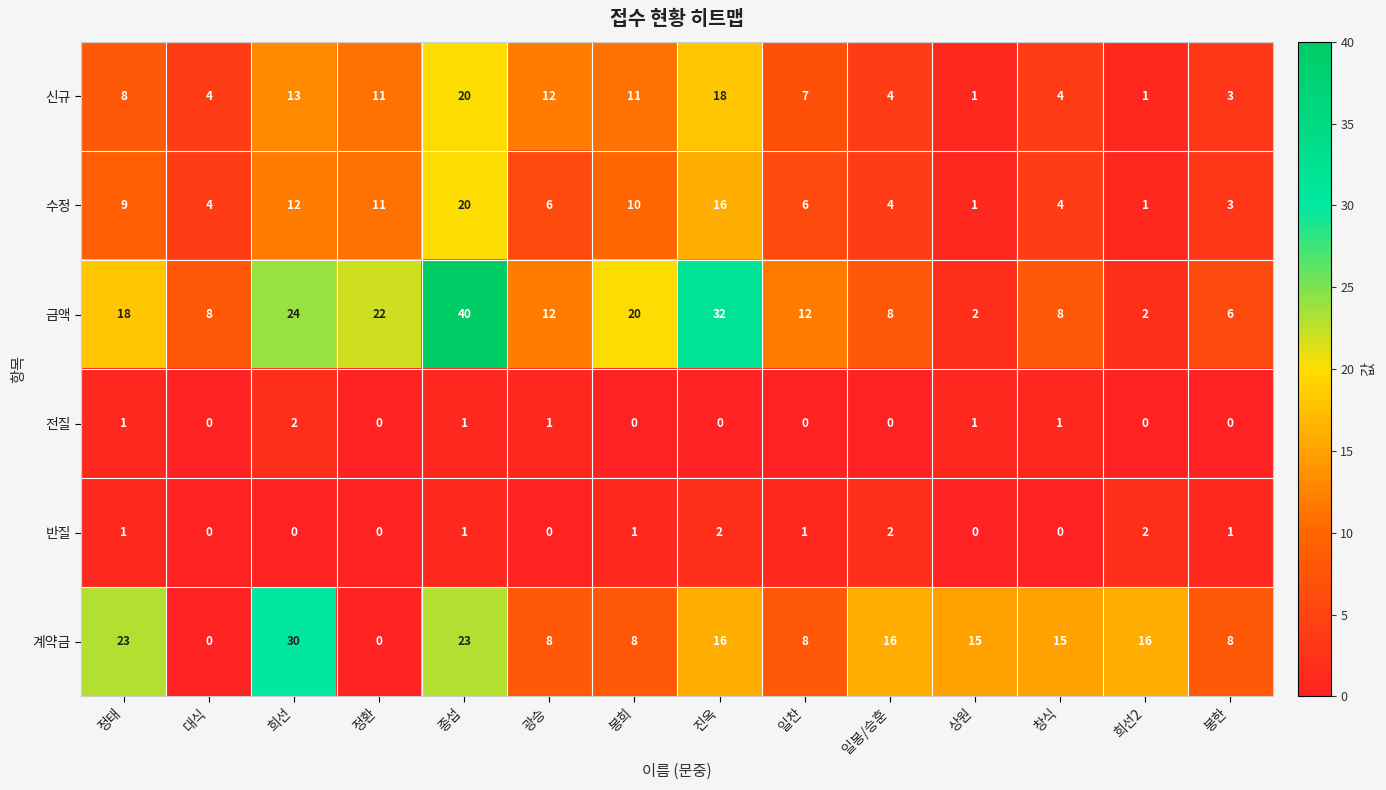

What is the total value across all series at 봉한?

21